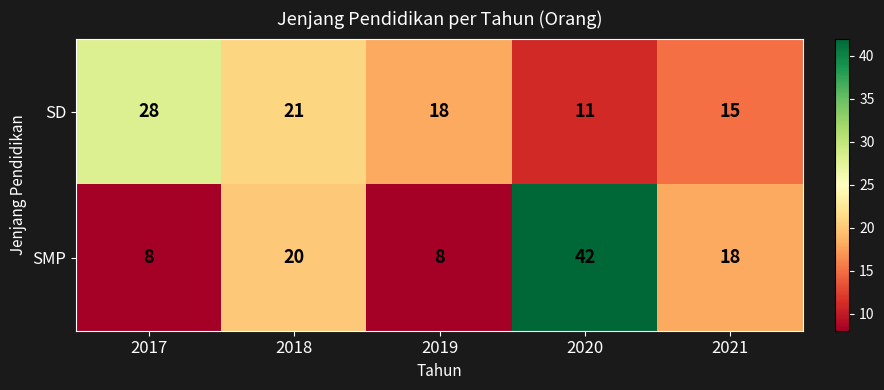

Which series changed the most between 2020 and 2021?

SMP